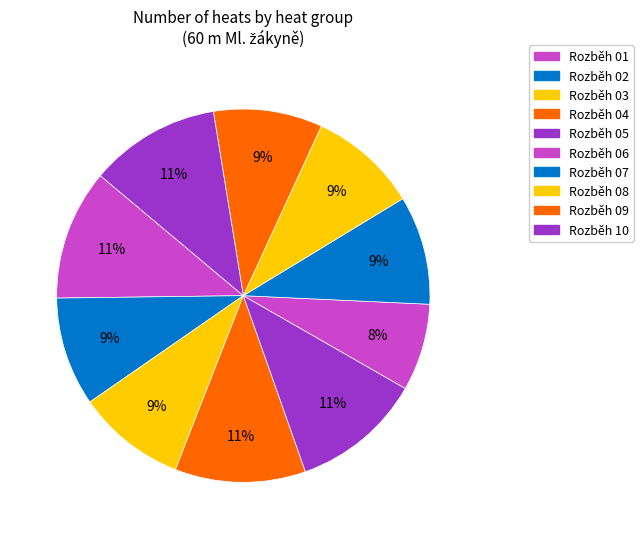

How many segments does this pie chart have?

10